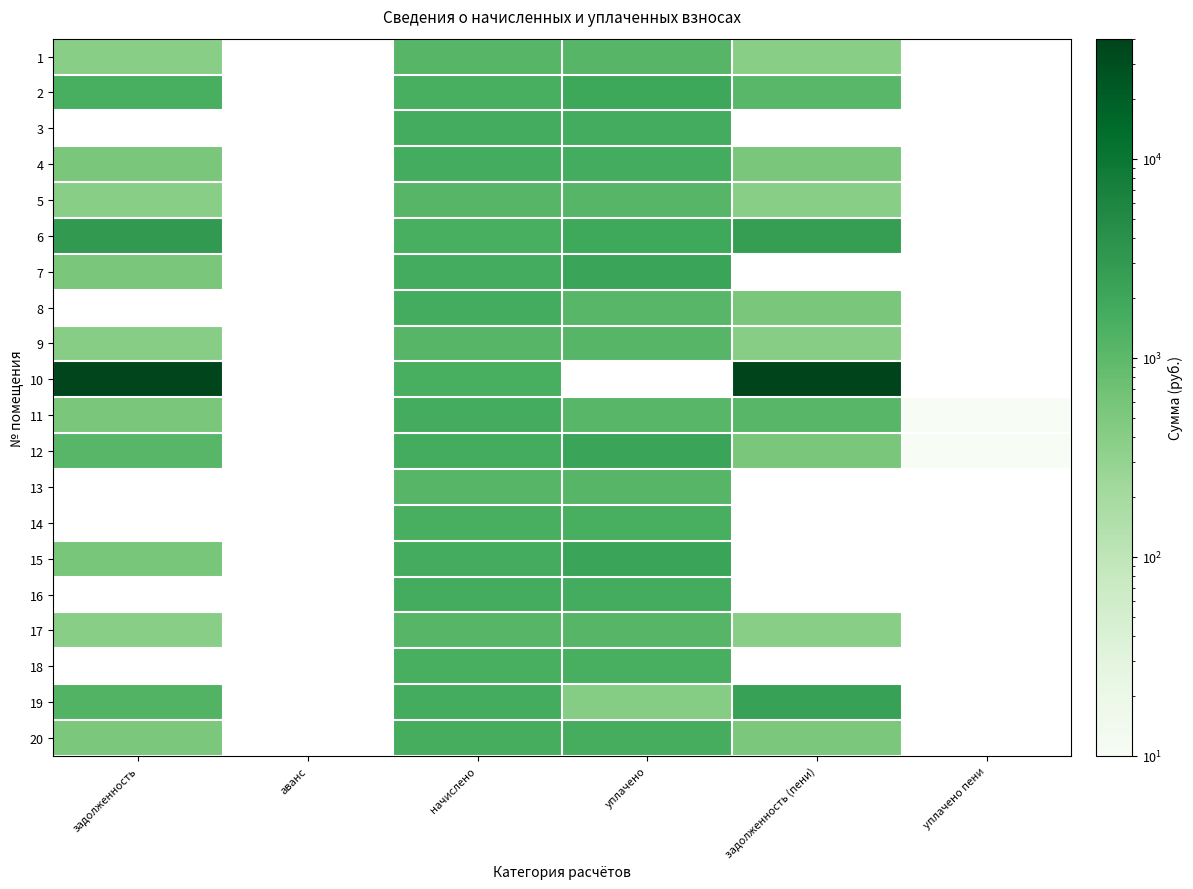

What is the smallest value displayed?

1.2